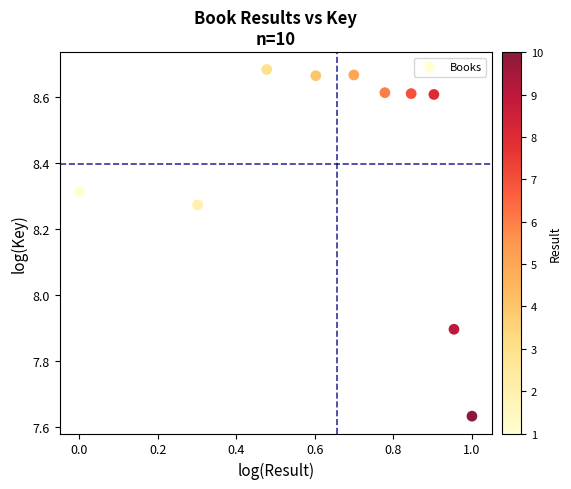

What Y value in the scatter plot is closest to 8?

7.9